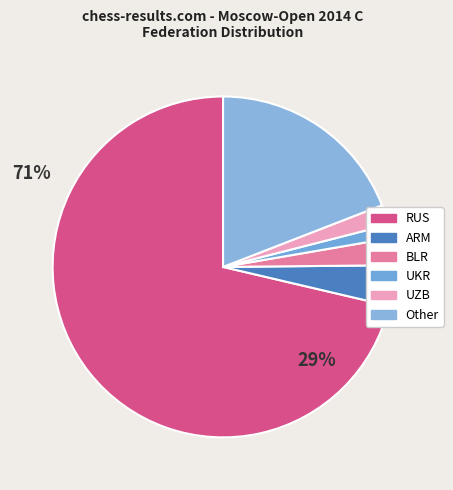

Which slice is the smallest?

UKR